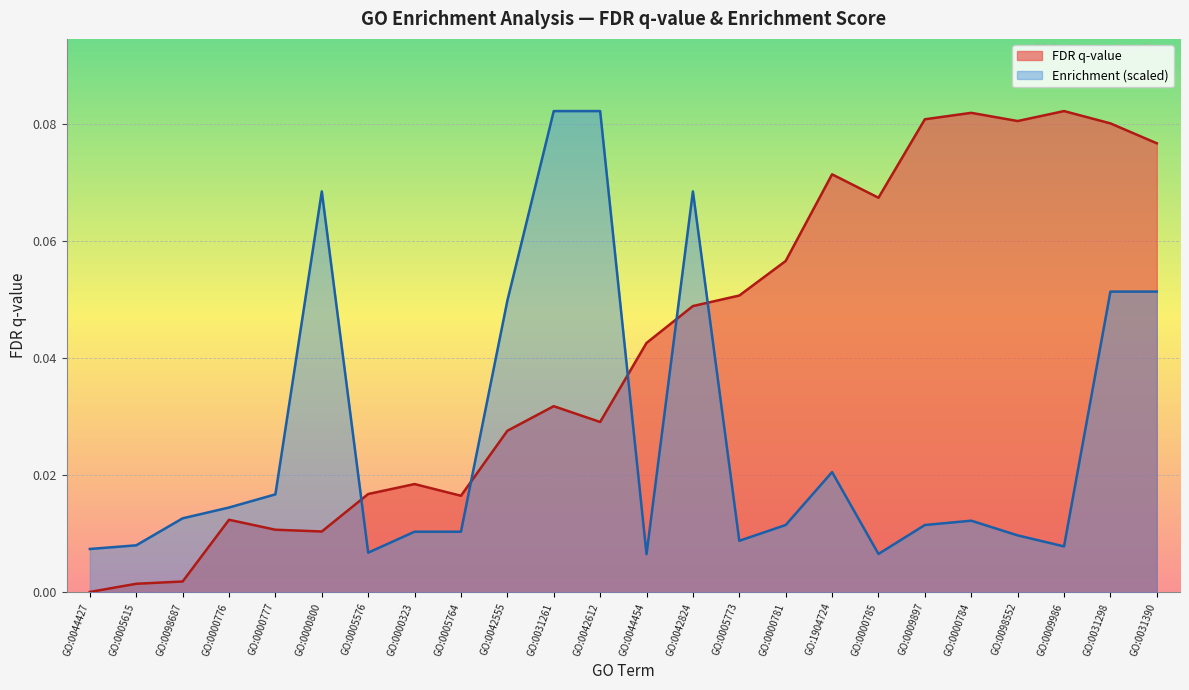

What is the label of the 20th point from the right?

GO:0000777